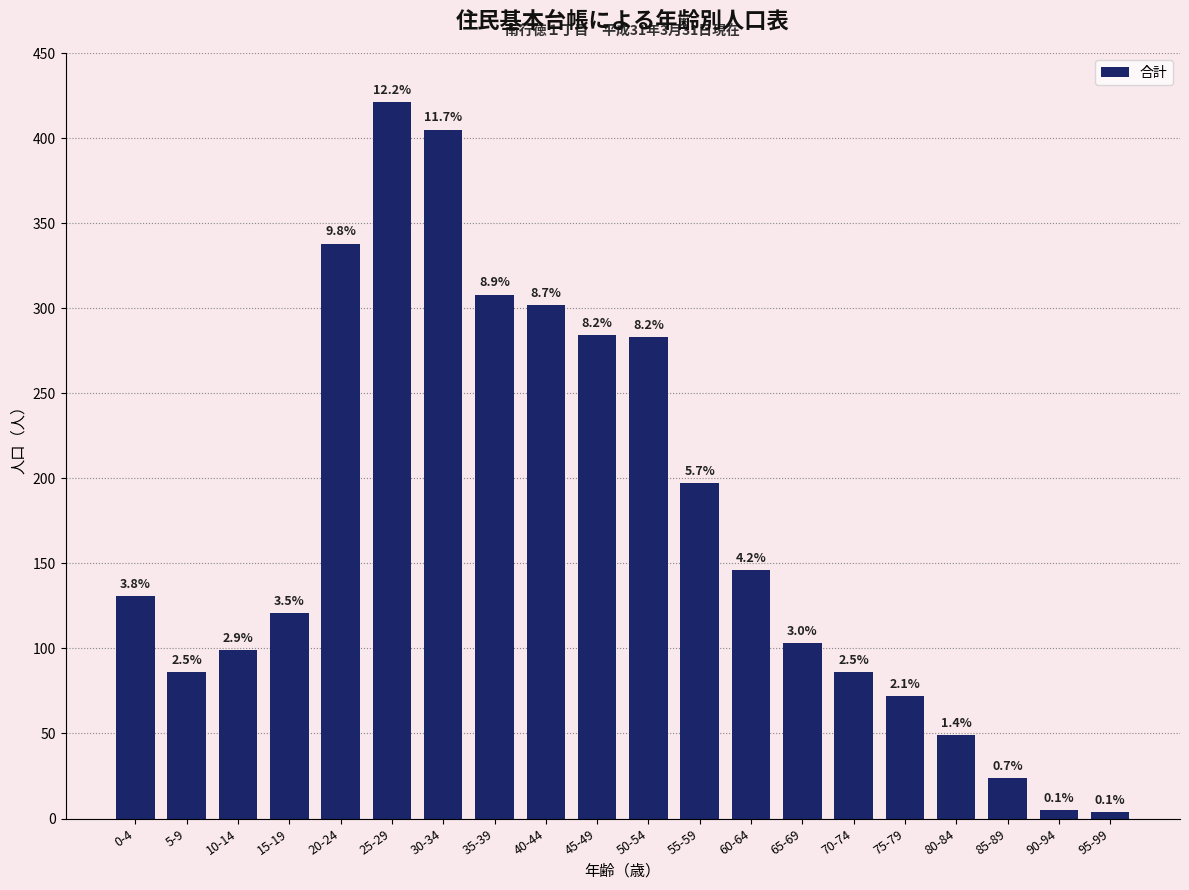

Rank the categories by value from highest to lowest.

25-29, 30-34, 20-24, 35-39, 40-44, 45-49, 50-54, 55-59, 60-64, 0-4, 15-19, 65-69, 10-14, 5-9, 70-74, 75-79, 80-84, 85-89, 90-94, 95-99